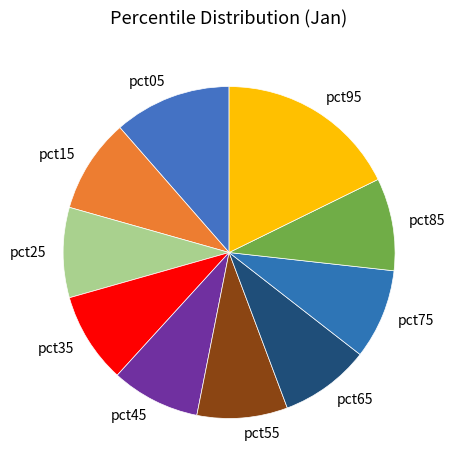

Which has a higher value, pct95 or pct55?

pct95